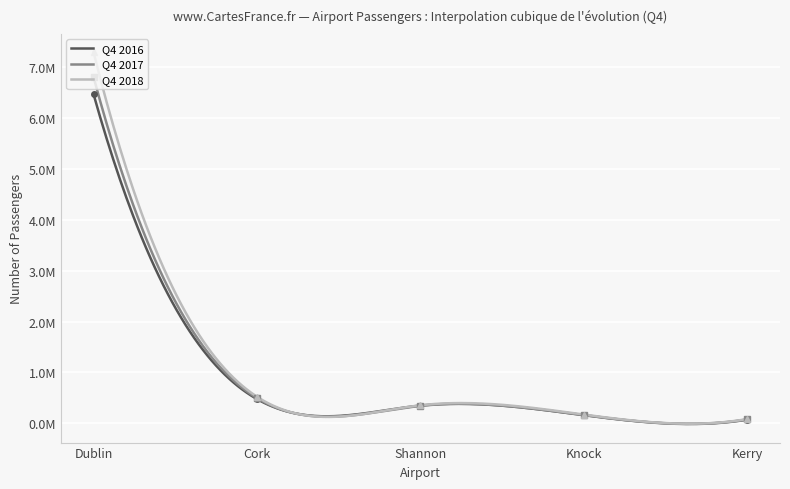

Reading right to left, extract all data points from this chart.

Q4 2016: 70871	158563	347254	474610	6466748
Q4 2017: 75744	160780	341394	493363	6805197
Q4 2018: 82273	170600	353012	520533	7292712